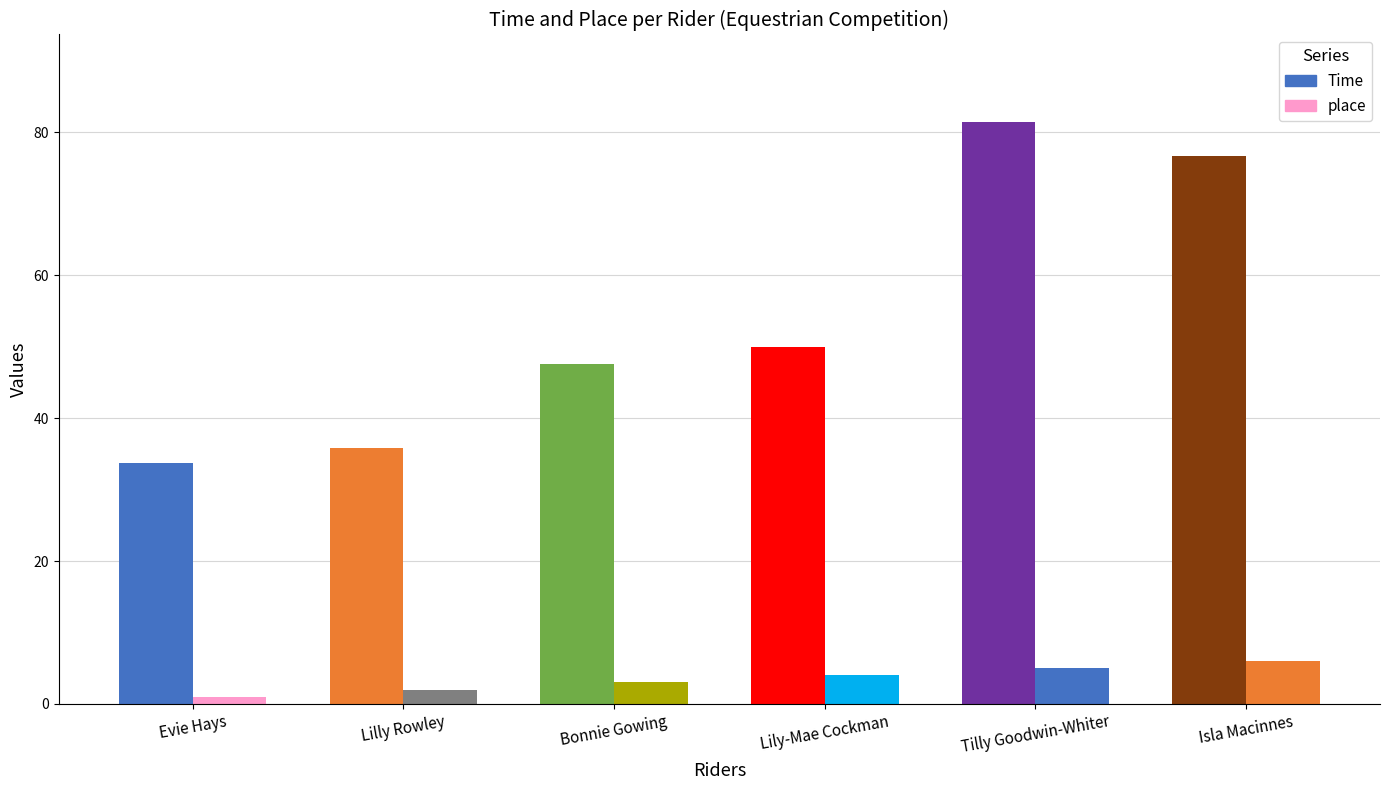

What position from the left is Evie Hays?

1